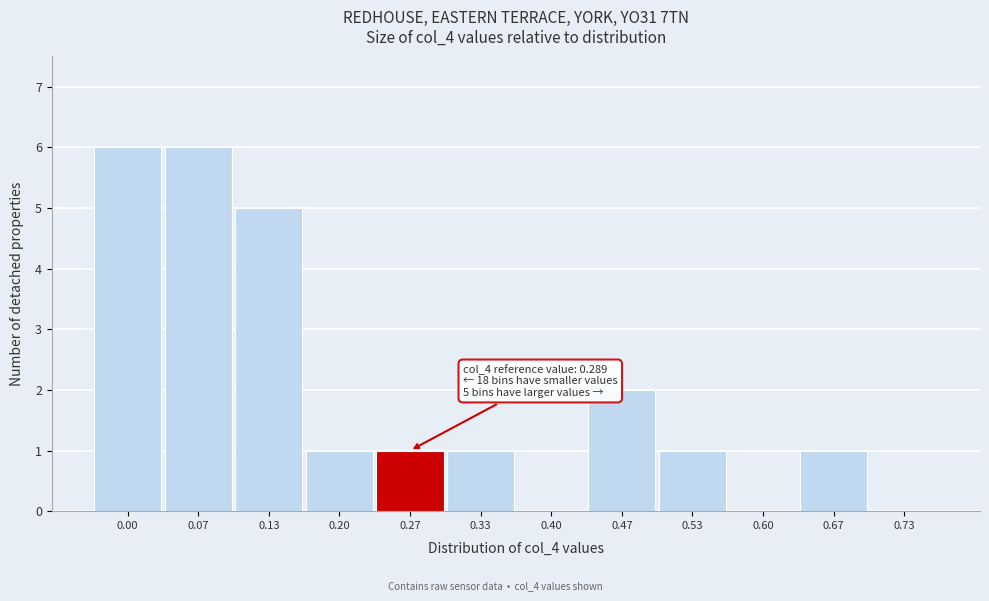

Reading left to right, extract all data points from this chart.

0.00=6	0.07=6	0.13=5	0.20=1	0.27=1	0.33=1	0.40=0	0.47=2	0.53=1	0.60=0	0.67=1	0.73=0